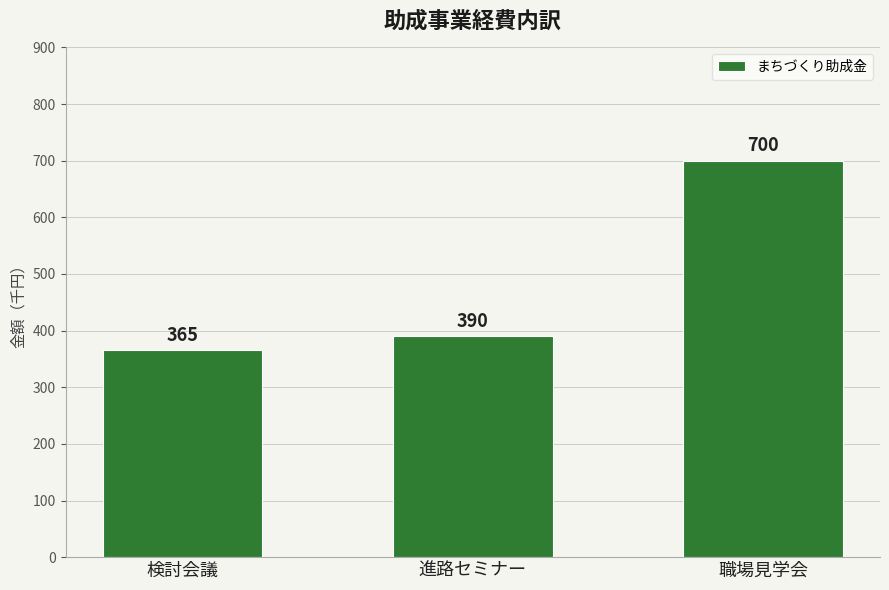

Which label corresponds to the smallest value in the chart?

検討会議